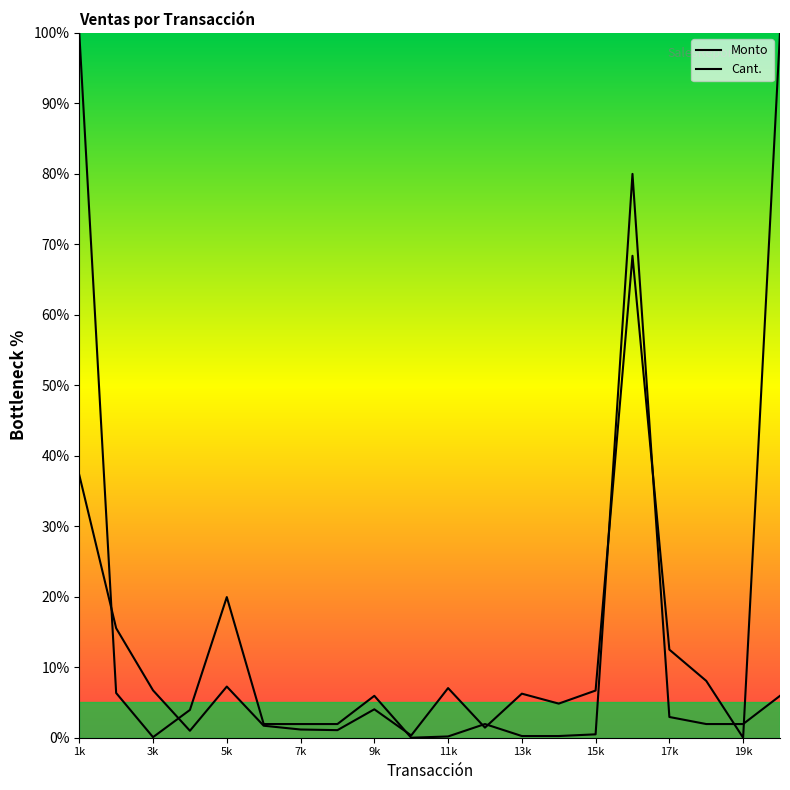

How many values in the Cant. series exceed 1?

14